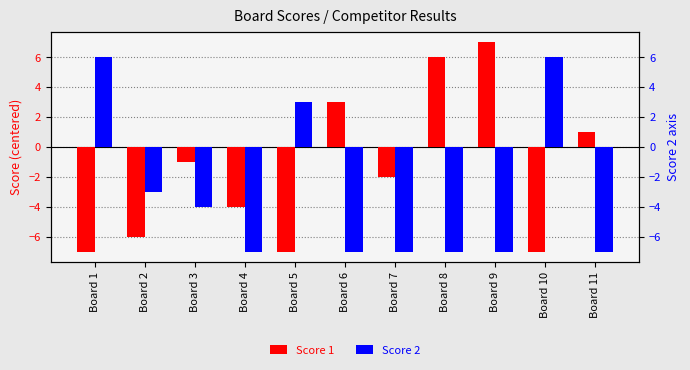

Between Board 6 and Board 7, which series saw the biggest shift?

Score 1